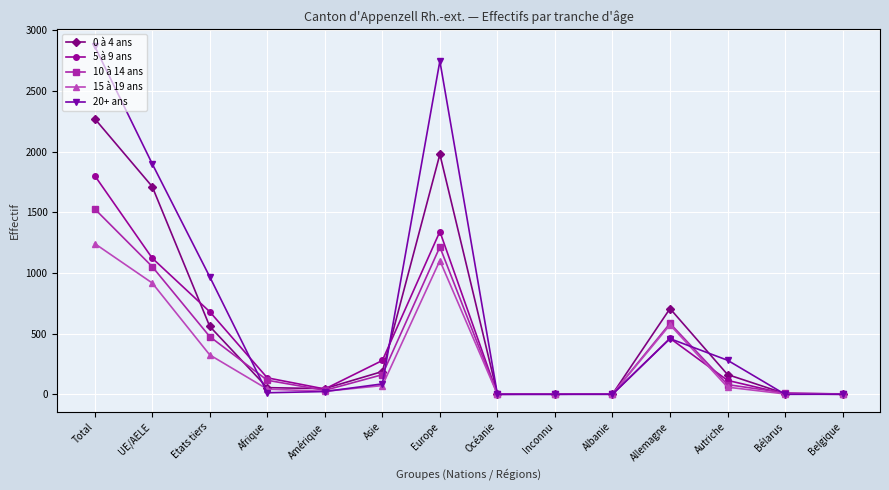

True or false: 0 à 4 ans has more than 1 points higher than both neighbors.

True